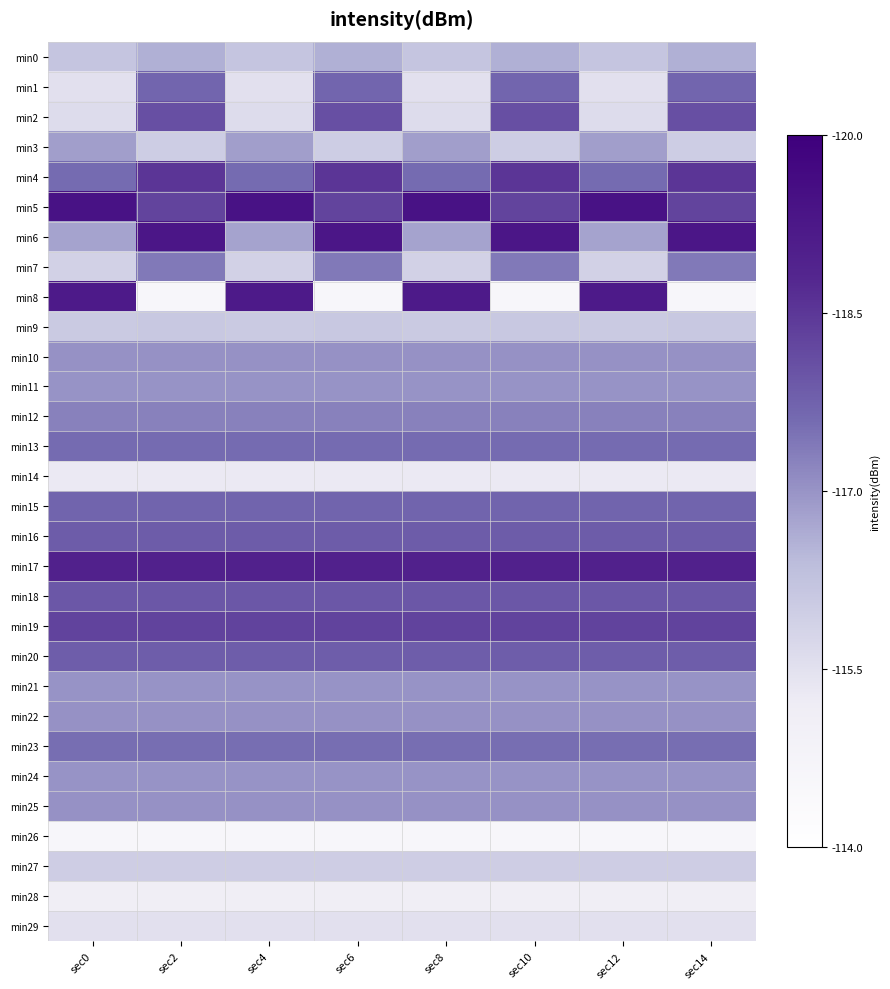

Reading left to right, transcribe all the data shown in this chart.

min0: sec0=0.4	sec2=0.4	sec4=0.4	sec6=0.4	sec8=0.4	sec10=0.4	sec12=0.4	sec14=0.4
min1: sec0=0.3	sec2=0.6	sec4=0.3	sec6=0.6	sec8=0.3	sec10=0.6	sec12=0.3	sec14=0.6
min2: sec0=0.3	sec2=0.7	sec4=0.3	sec6=0.7	sec8=0.3	sec10=0.7	sec12=0.3	sec14=0.7
min3: sec0=0.5	sec2=0.3	sec4=0.5	sec6=0.3	sec8=0.5	sec10=0.3	sec12=0.5	sec14=0.3
min4: sec0=0.6	sec2=0.8	sec4=0.6	sec6=0.8	sec8=0.6	sec10=0.8	sec12=0.6	sec14=0.8
min5: sec0=0.9	sec2=0.7	sec4=0.9	sec6=0.7	sec8=0.9	sec10=0.7	sec12=0.9	sec14=0.7
min6: sec0=0.5	sec2=0.9	sec4=0.5	sec6=0.9	sec8=0.5	sec10=0.9	sec12=0.5	sec14=0.9
min7: sec0=0.3	sec2=0.6	sec4=0.3	sec6=0.6	sec8=0.3	sec10=0.6	sec12=0.3	sec14=0.6
min8: sec0=0.9	sec2=0.1	sec4=0.9	sec6=0.1	sec8=0.9	sec10=0.1	sec12=0.9	sec14=0.1
min9: sec0=0.3	sec2=0.4	sec4=0.3	sec6=0.4	sec8=0.3	sec10=0.4	sec12=0.3	sec14=0.4
min10: sec0=0.5	sec2=0.5	sec4=0.5	sec6=0.5	sec8=0.5	sec10=0.5	sec12=0.5	sec14=0.5
min11: sec0=0.5	sec2=0.5	sec4=0.5	sec6=0.5	sec8=0.5	sec10=0.5	sec12=0.5	sec14=0.5
min12: sec0=0.5	sec2=0.5	sec4=0.5	sec6=0.5	sec8=0.5	sec10=0.5	sec12=0.5	sec14=0.5
min13: sec0=0.6	sec2=0.6	sec4=0.6	sec6=0.6	sec8=0.6	sec10=0.6	sec12=0.6	sec14=0.6
min14: sec0=0.2	sec2=0.2	sec4=0.2	sec6=0.2	sec8=0.2	sec10=0.2	sec12=0.2	sec14=0.2
min15: sec0=0.6	sec2=0.6	sec4=0.6	sec6=0.6	sec8=0.6	sec10=0.6	sec12=0.6	sec14=0.6
min16: sec0=0.6	sec2=0.6	sec4=0.6	sec6=0.6	sec8=0.6	sec10=0.6	sec12=0.6	sec14=0.6
min17: sec0=0.8	sec2=0.8	sec4=0.8	sec6=0.8	sec8=0.8	sec10=0.8	sec12=0.8	sec14=0.8
min18: sec0=0.7	sec2=0.7	sec4=0.7	sec6=0.7	sec8=0.7	sec10=0.7	sec12=0.7	sec14=0.7
min19: sec0=0.7	sec2=0.7	sec4=0.7	sec6=0.7	sec8=0.7	sec10=0.7	sec12=0.7	sec14=0.7
min20: sec0=0.6	sec2=0.6	sec4=0.6	sec6=0.6	sec8=0.6	sec10=0.6	sec12=0.6	sec14=0.6
min21: sec0=0.5	sec2=0.5	sec4=0.5	sec6=0.5	sec8=0.5	sec10=0.5	sec12=0.5	sec14=0.5
min22: sec0=0.5	sec2=0.5	sec4=0.5	sec6=0.5	sec8=0.5	sec10=0.5	sec12=0.5	sec14=0.5
min23: sec0=0.6	sec2=0.6	sec4=0.6	sec6=0.6	sec8=0.6	sec10=0.6	sec12=0.6	sec14=0.6
min24: sec0=0.5	sec2=0.5	sec4=0.5	sec6=0.5	sec8=0.5	sec10=0.5	sec12=0.5	sec14=0.5
min25: sec0=0.5	sec2=0.5	sec4=0.5	sec6=0.5	sec8=0.5	sec10=0.5	sec12=0.5	sec14=0.5
min26: sec0=0.1	sec2=0.1	sec4=0.1	sec6=0.1	sec8=0.1	sec10=0.1	sec12=0.1	sec14=0.1
min27: sec0=0.3	sec2=0.3	sec4=0.3	sec6=0.3	sec8=0.3	sec10=0.3	sec12=0.3	sec14=0.3
min28: sec0=0.2	sec2=0.2	sec4=0.2	sec6=0.2	sec8=0.2	sec10=0.2	sec12=0.2	sec14=0.2
min29: sec0=0.3	sec2=0.3	sec4=0.3	sec6=0.3	sec8=0.3	sec10=0.3	sec12=0.3	sec14=0.3